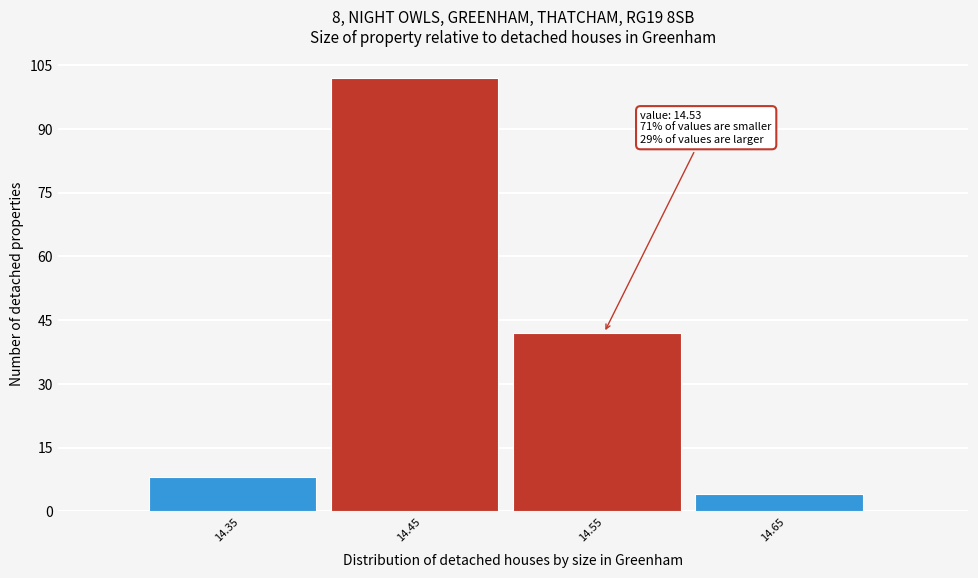

Reading right to left, list all the values displayed in this chart.

14.65=4	14.55=42	14.45=102	14.35=8